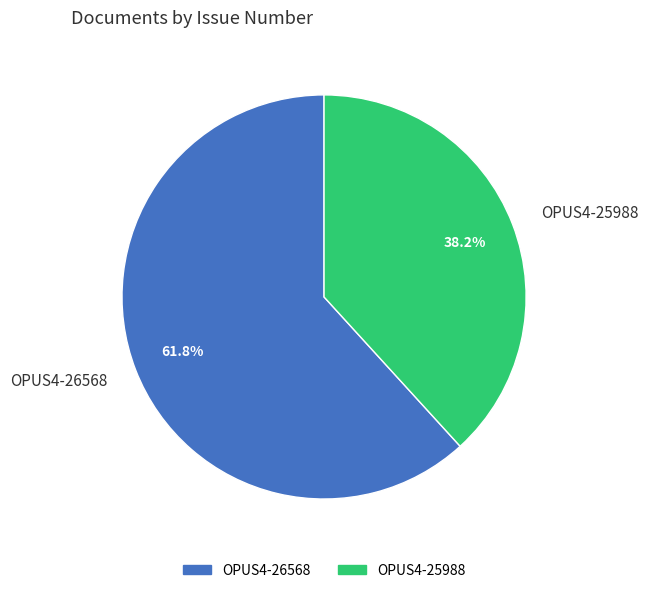

What percentage do OPUS4-25988 and OPUS4-26568 together represent?

100.0%